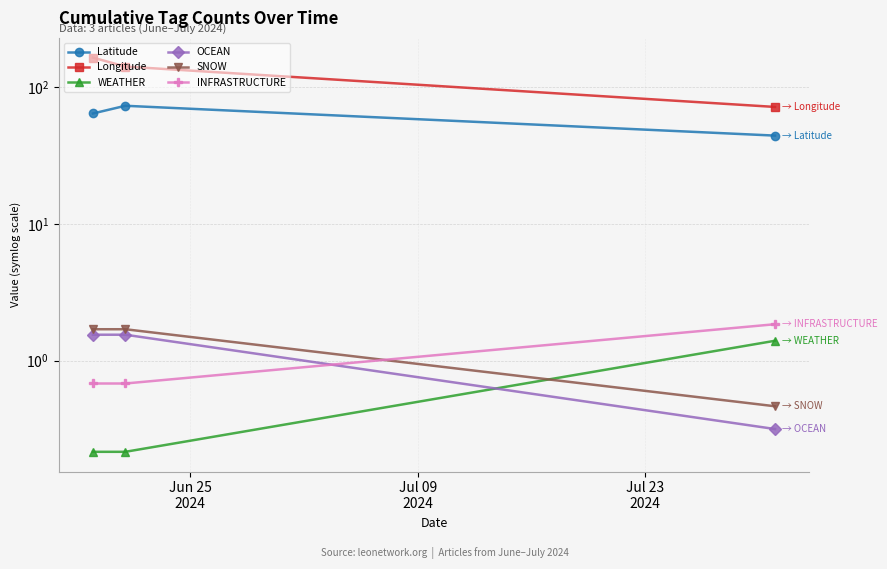

What is the smallest value displayed?

0.4